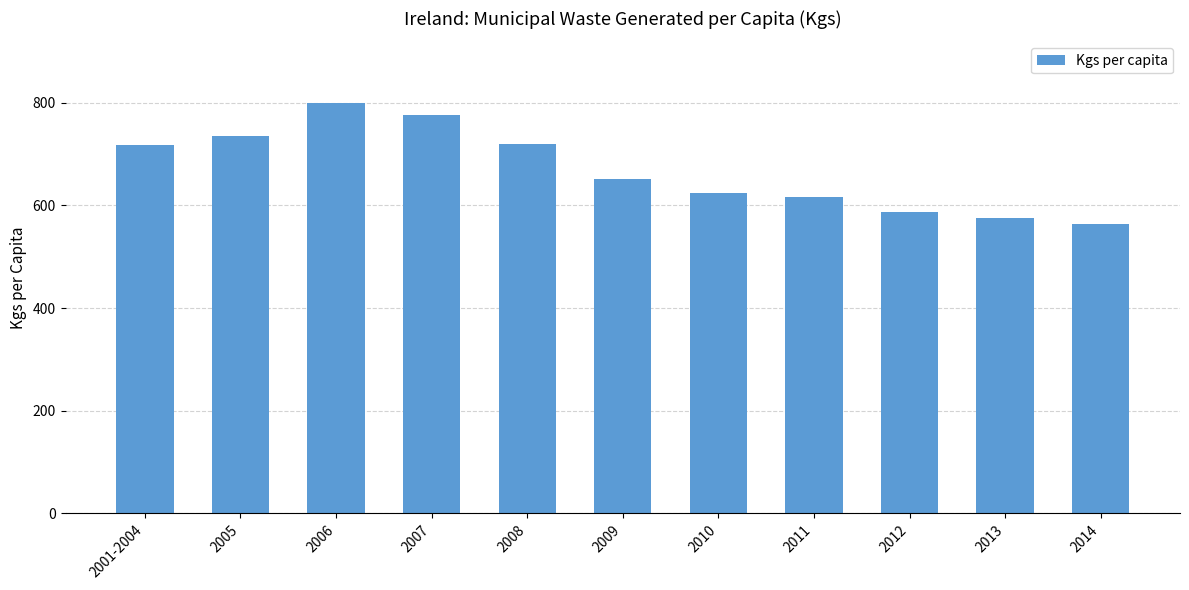

What is the label of the 6th bar from the right?

2009